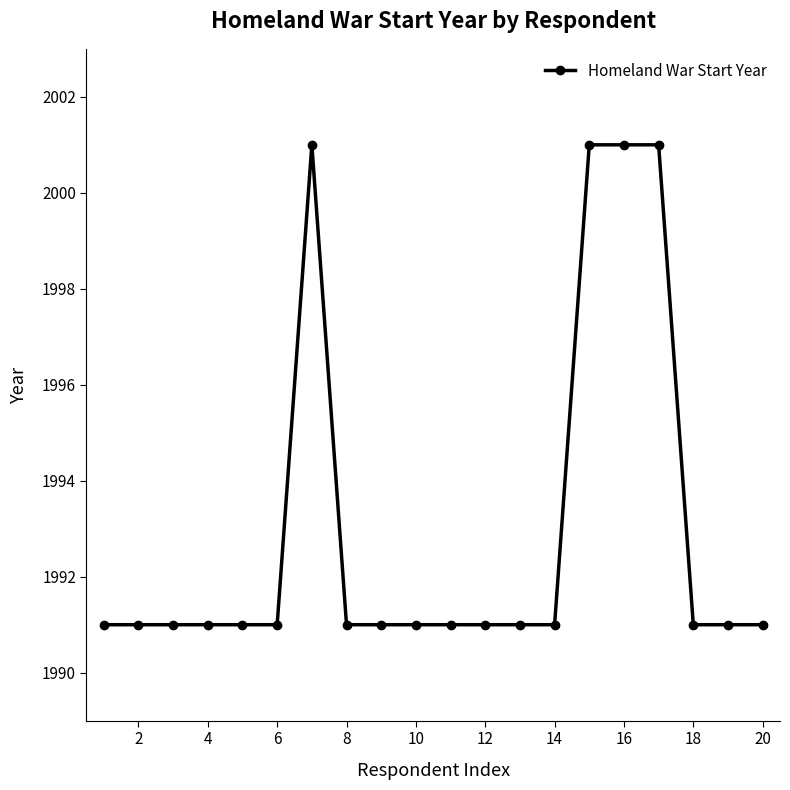

What is the value of the 17th point from the left?

2001